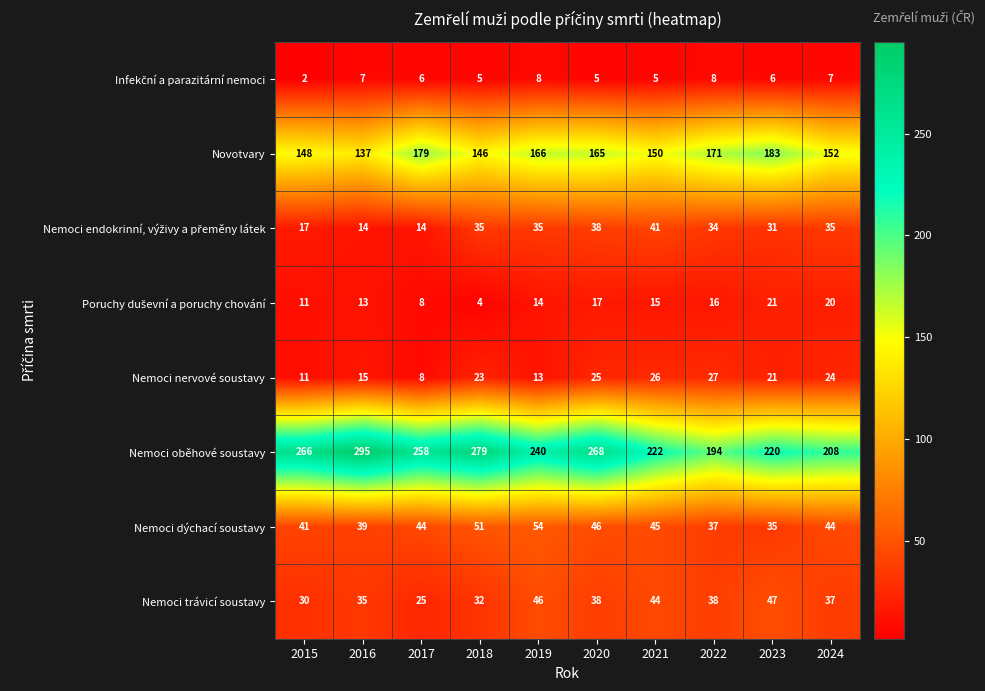

What is the difference between the second highest and minimum values in the Novotvary series?

42